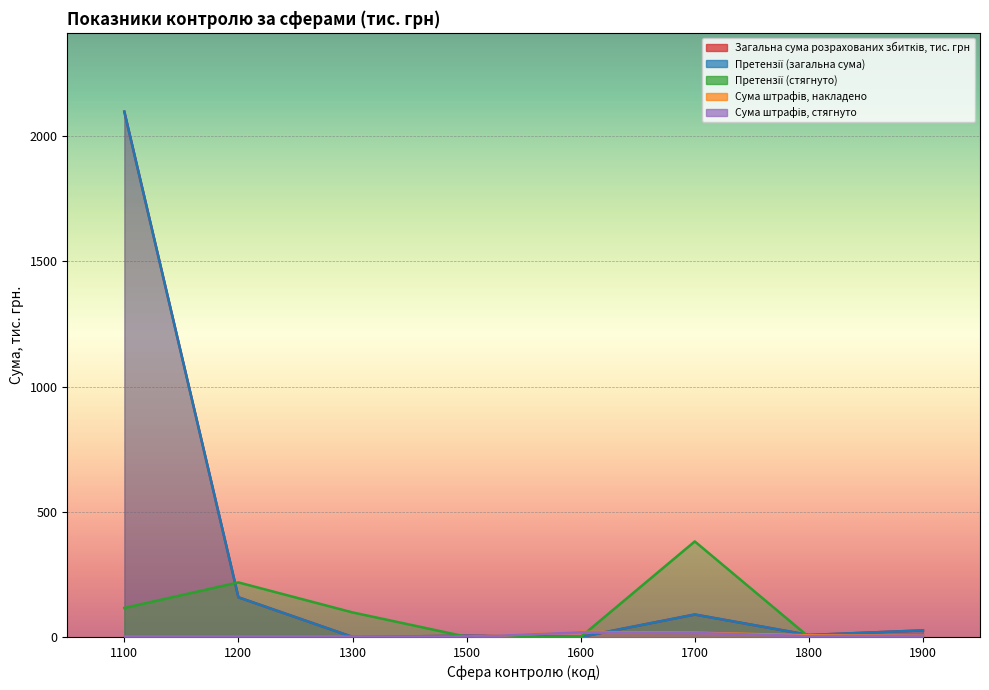

At which label is Сума штрафів, стягнуто closest to 9?

1900